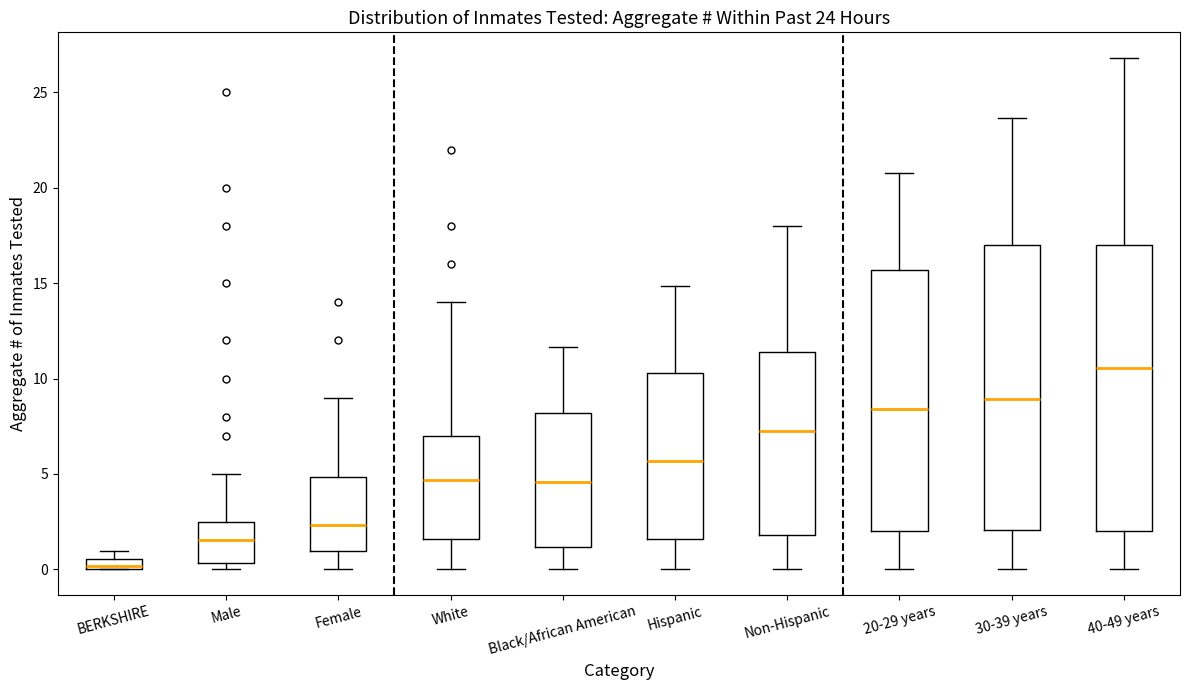

Which box has the highest median line?

40-49 years